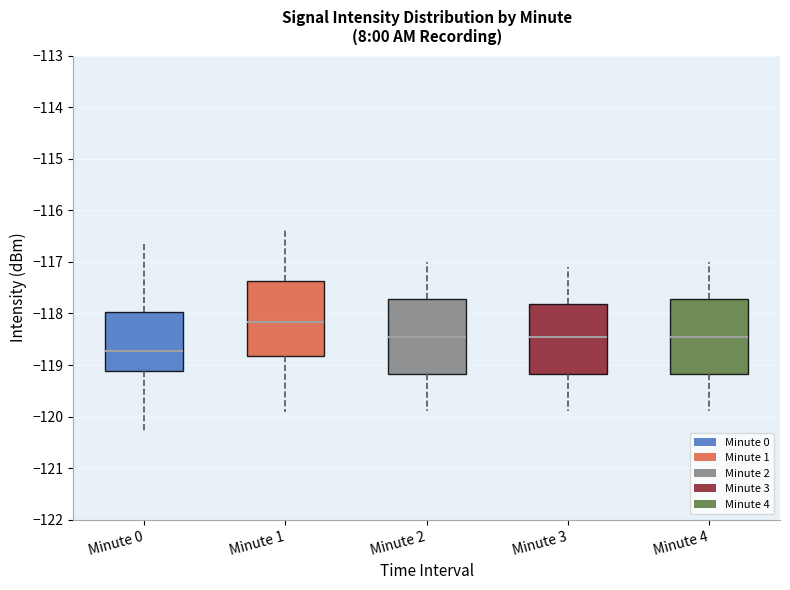

Which box's median line is the highest?

Minute 1